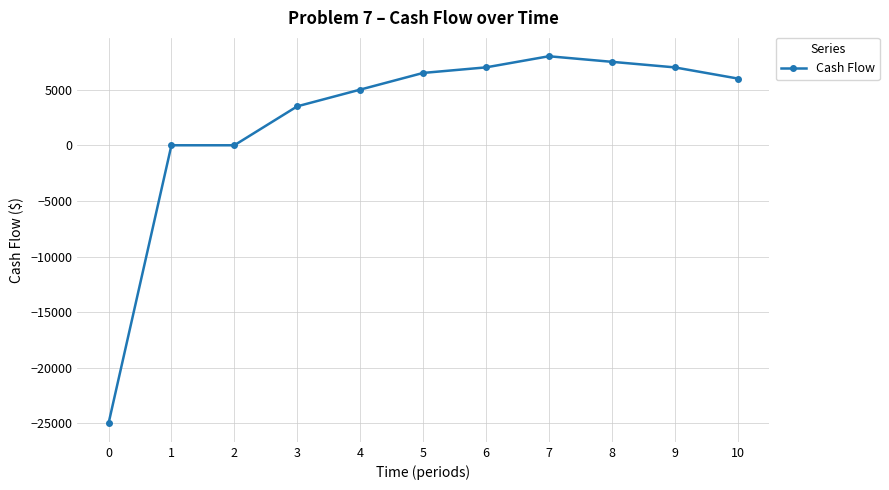

True or false: there are more than 0 points higher than both neighbors.

True